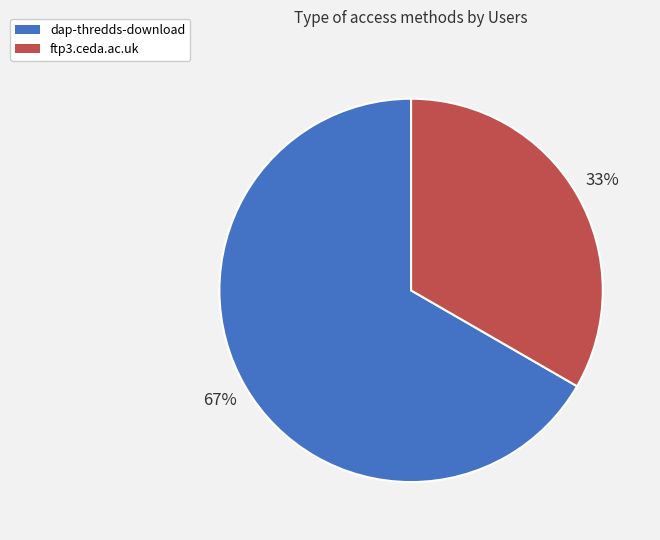

Which slice represents more than half of the pie?

dap-thredds-download